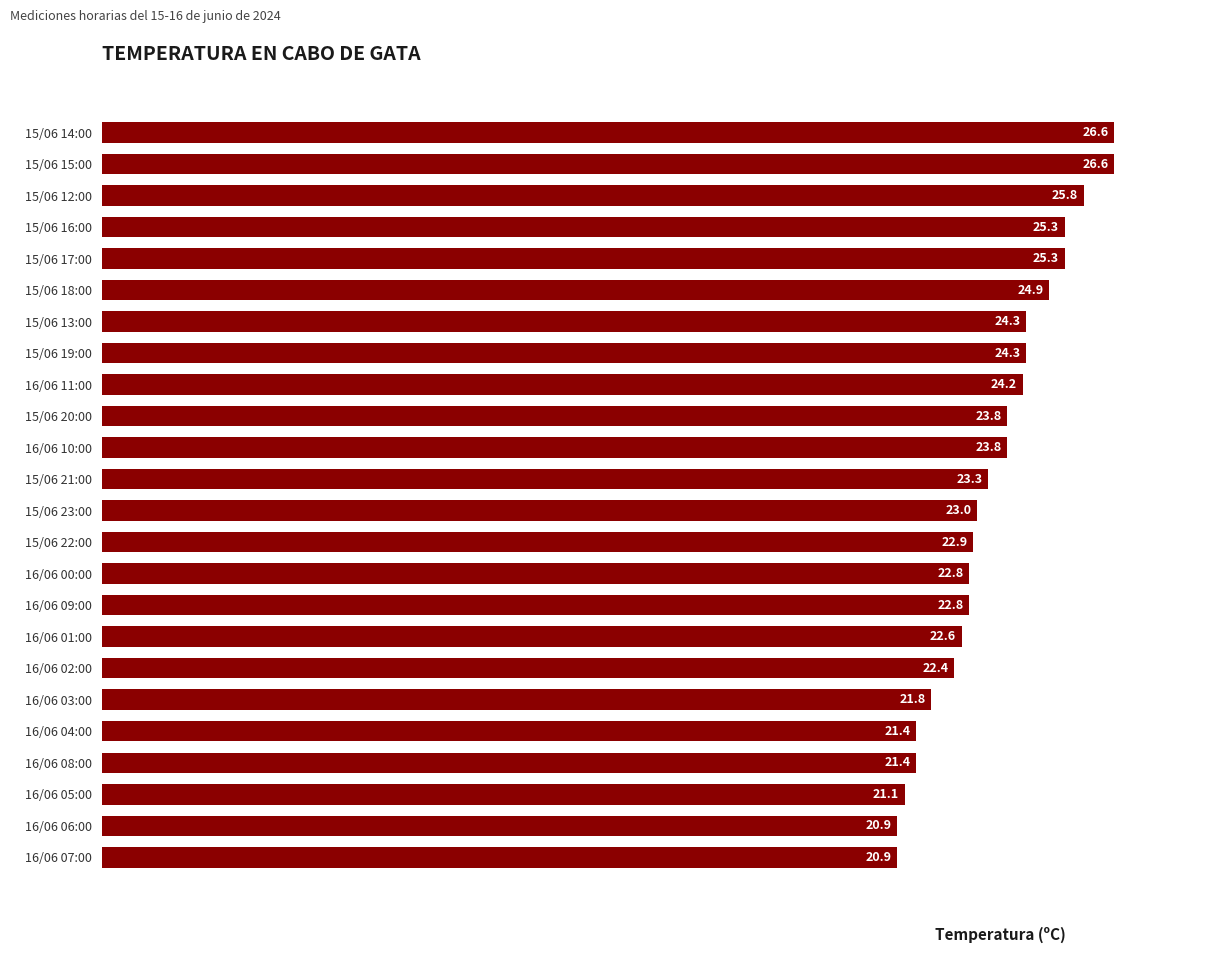

What is the difference between the maximum and minimum values?

5.7